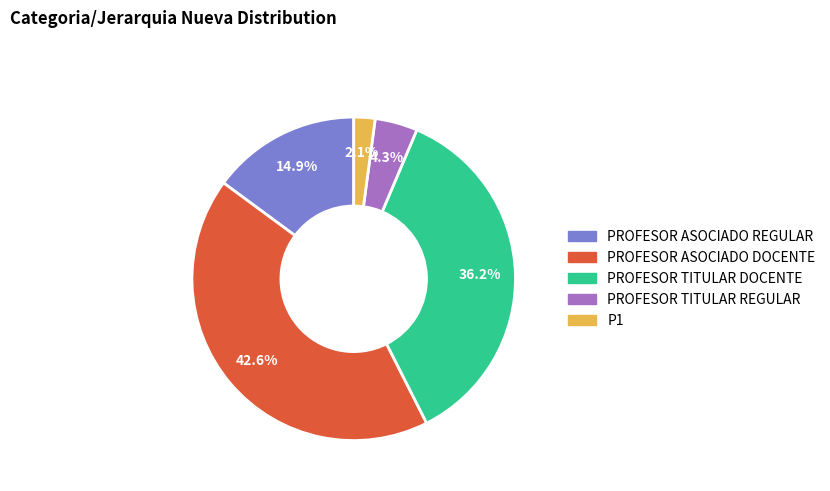

What percentage is NOT represented by PROFESOR ASOCIADO REGULAR?

85.1%